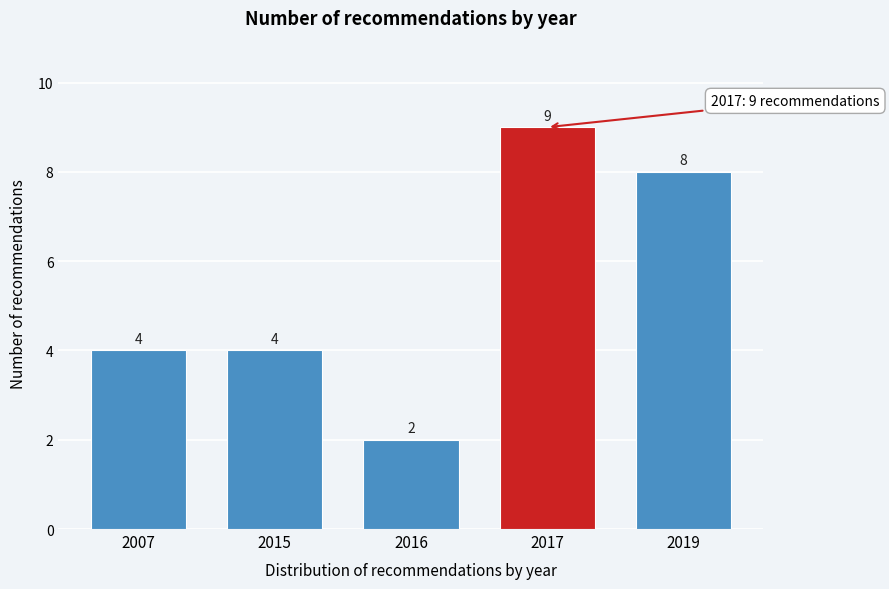

Reading left to right, what are all the values shown in this chart?

4	4	2	9	8